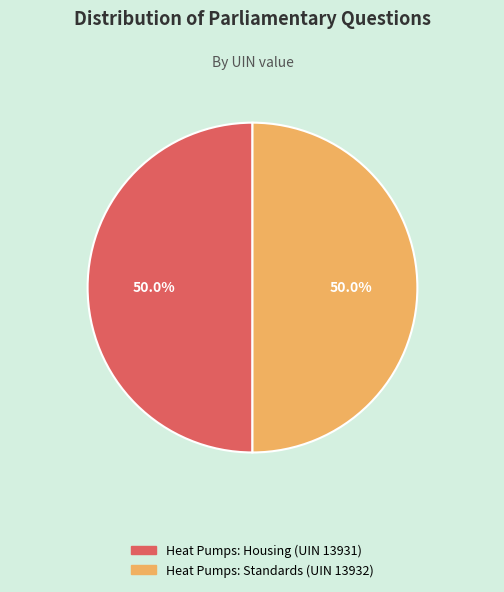

Count the number of slices in the pie.

2